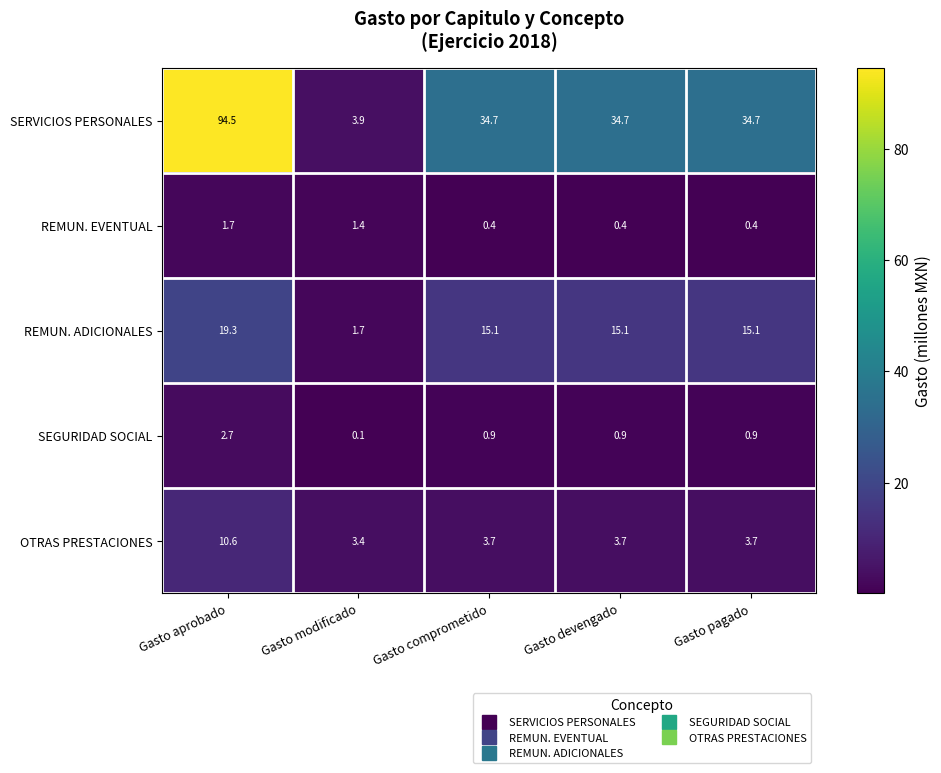

True or false: OTRAS PRESTACIONES has a value of 1.5 at Gasto devengado.

False